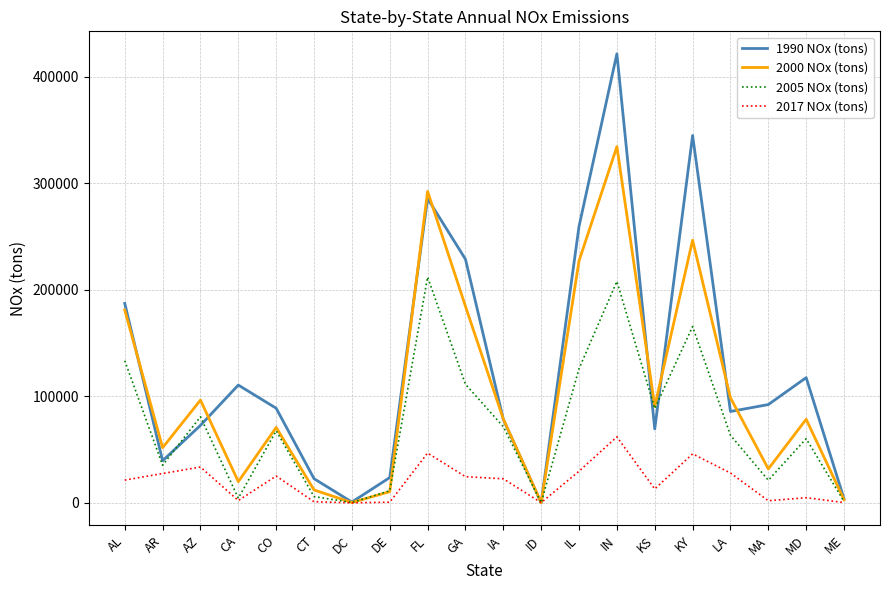

The value of 1990 NOx (tons) at LA is 85772.0. True or false?

True